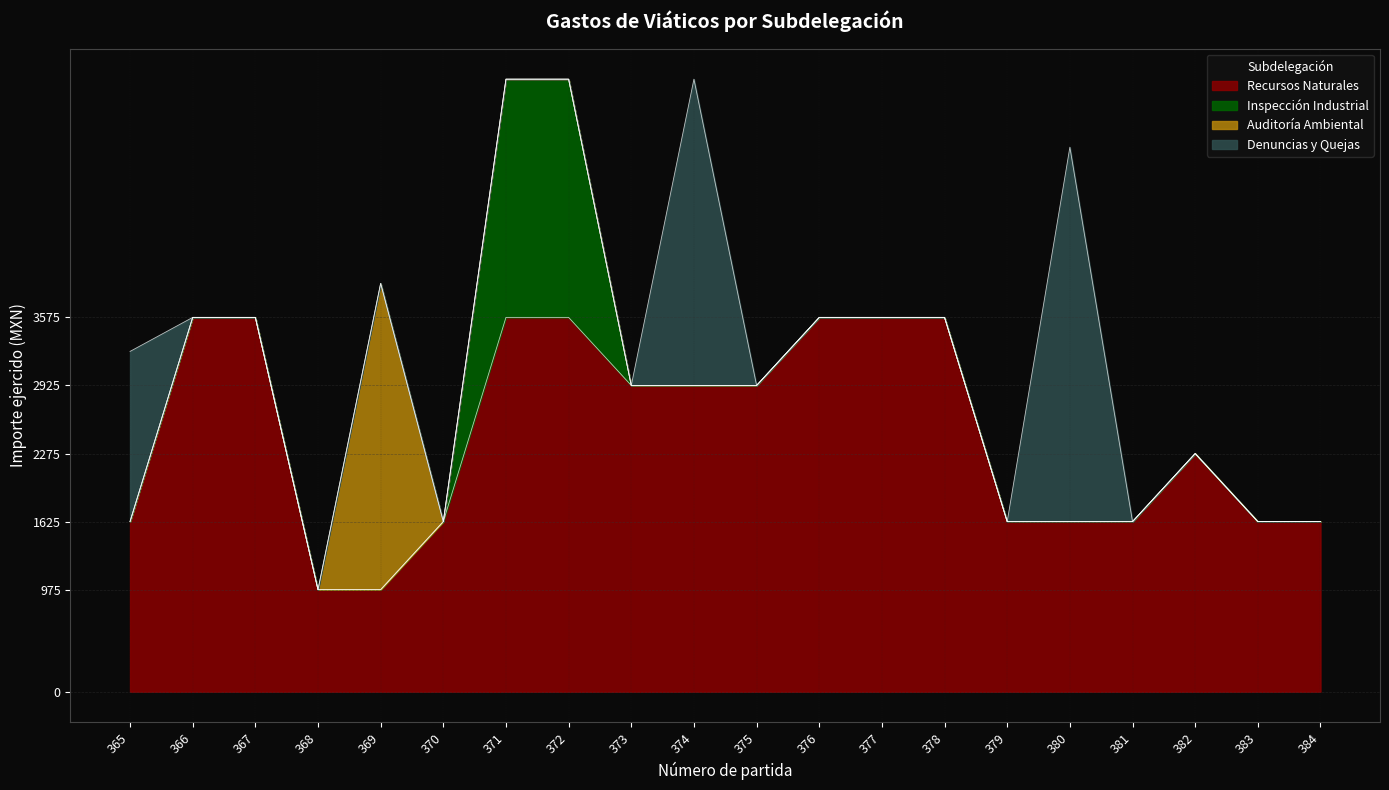

What is the total value across all series at 374?

5850